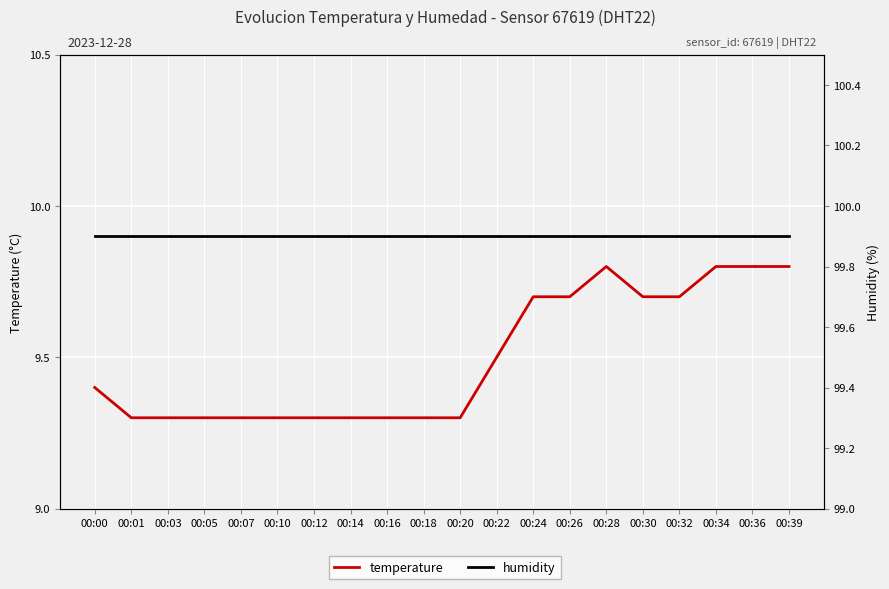

Between 00:00 and 00:24, which series saw the biggest shift?

temperature